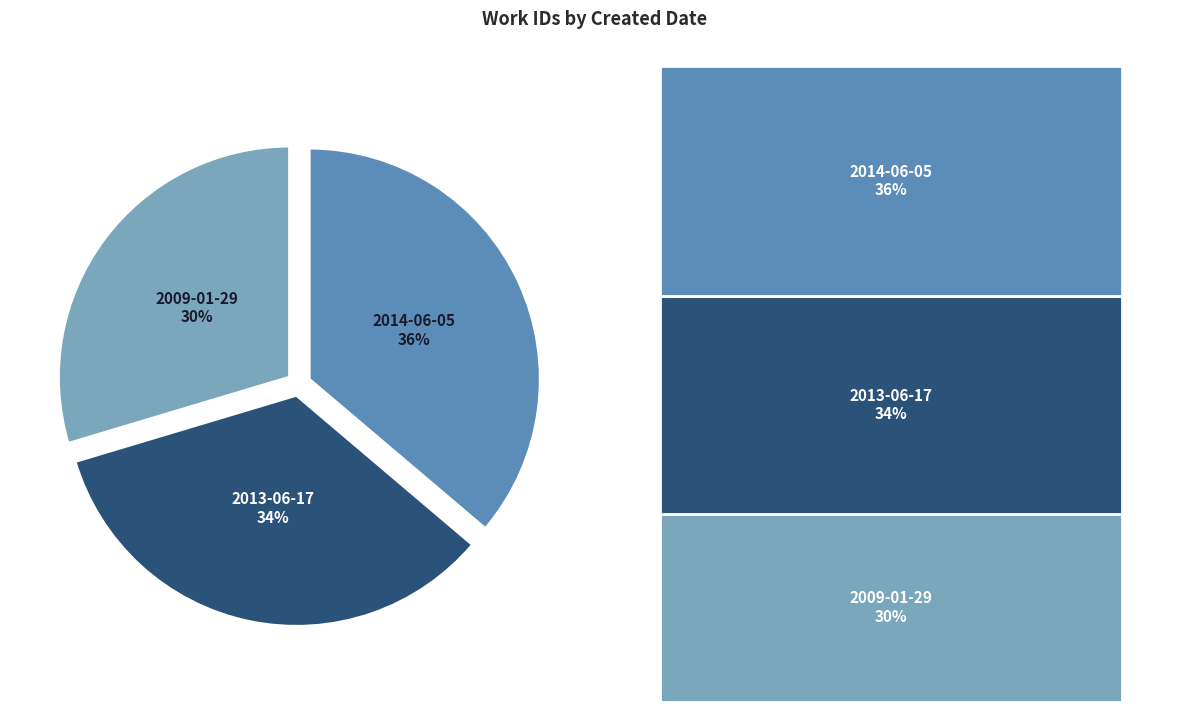

Is there any slice that represents more than half of the pie?

No